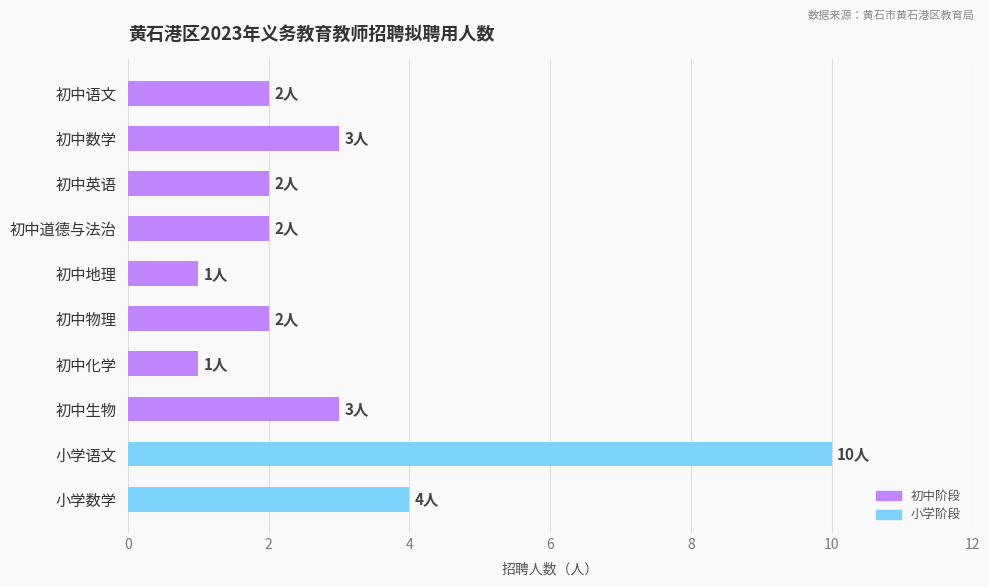

How many series are shown in this chart?

1